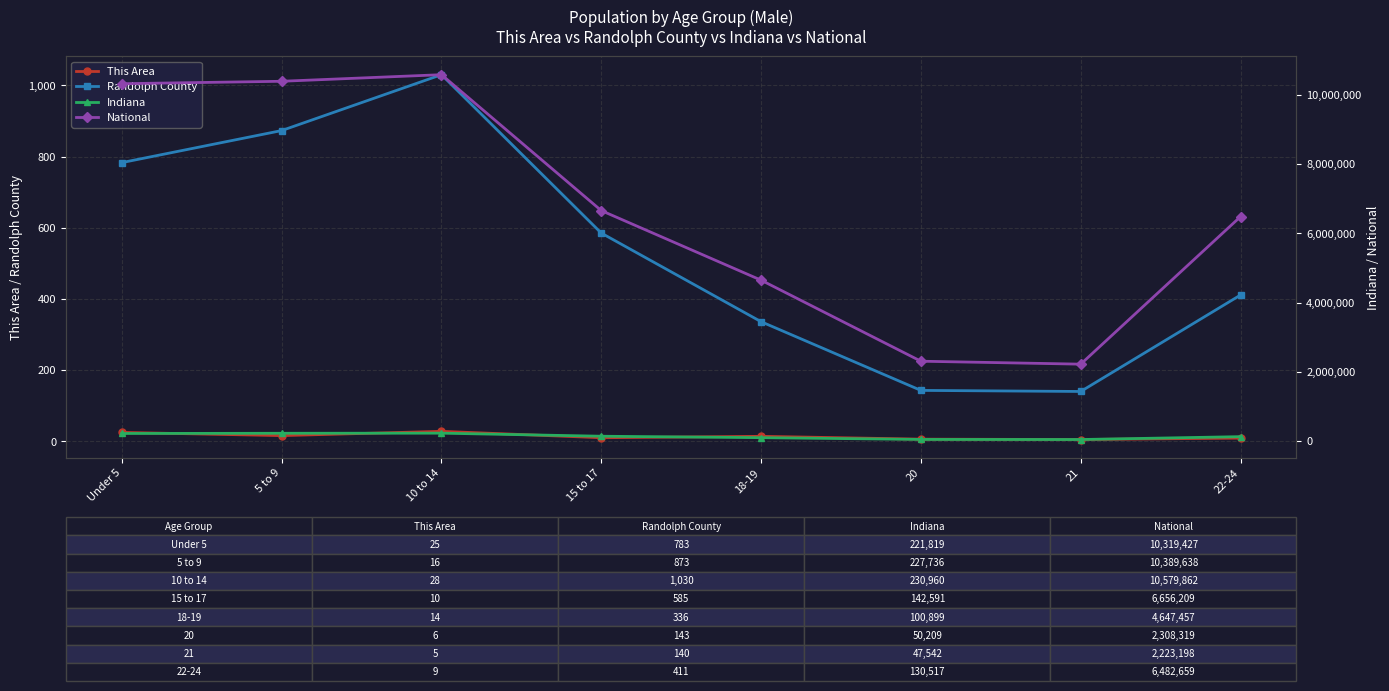

The Indiana series shows 227736 at 5 to 9. True or false?

True